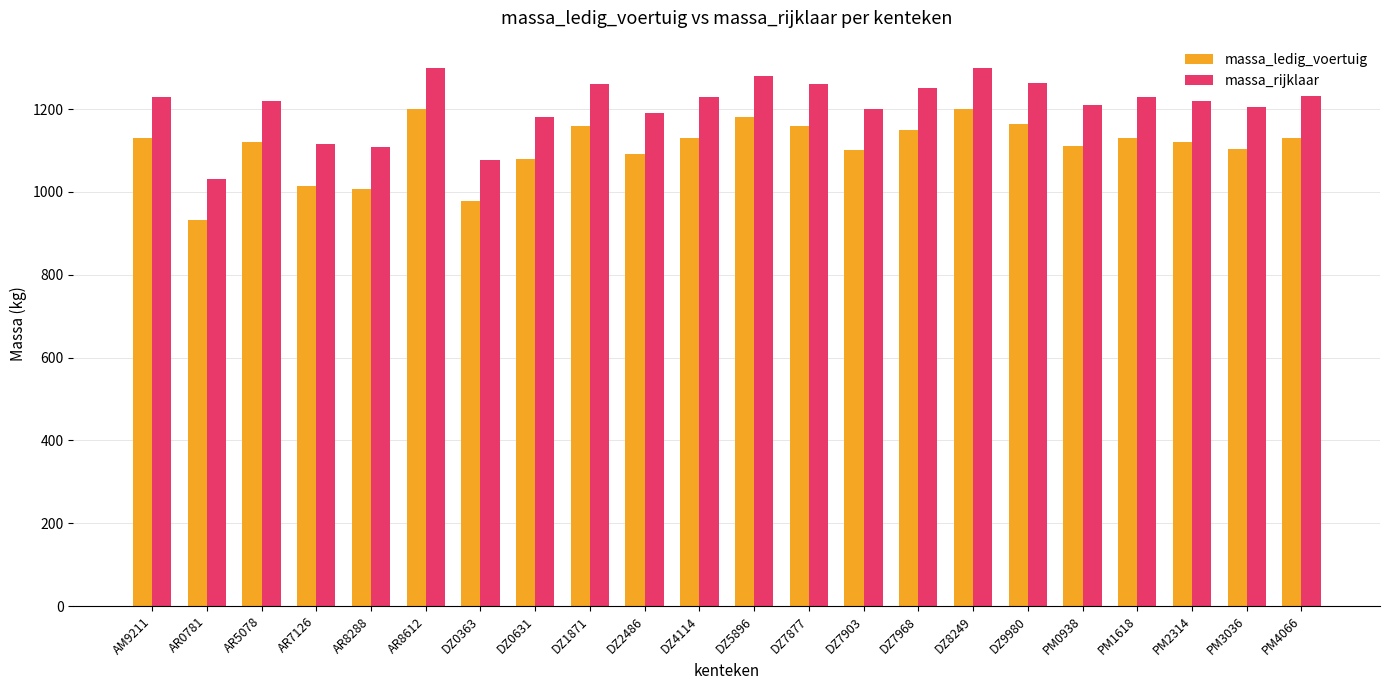

What is the total value across all series at PM2314?

2340